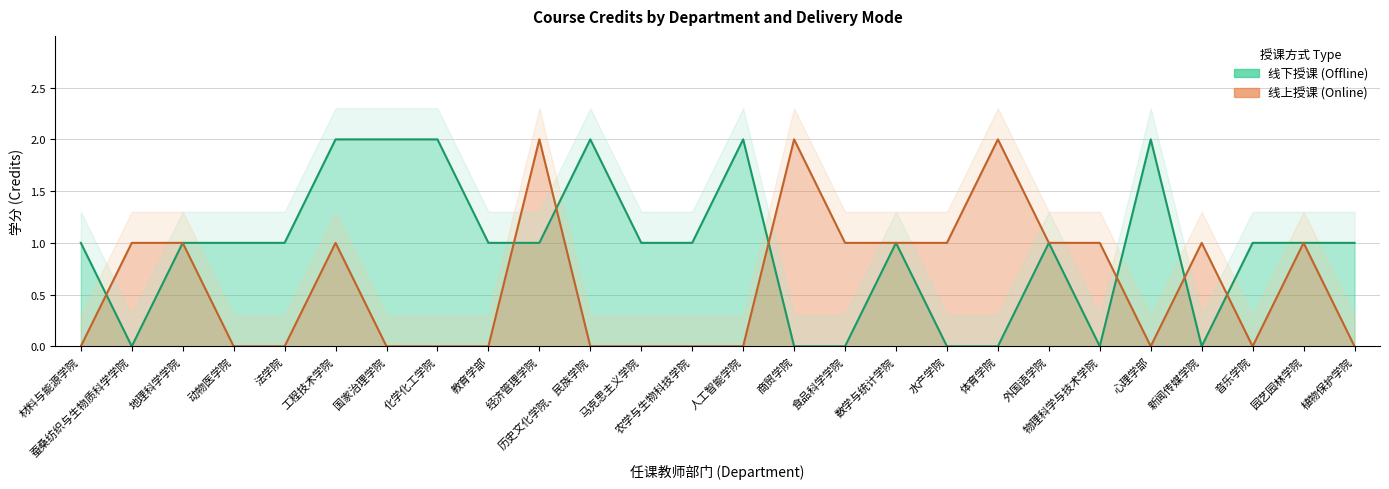

How many positive values does the 线上授课 series have?

13